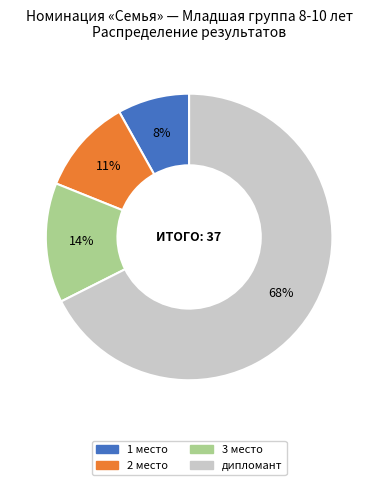

Do 1 место and 2 место together represent more than half of the pie?

No